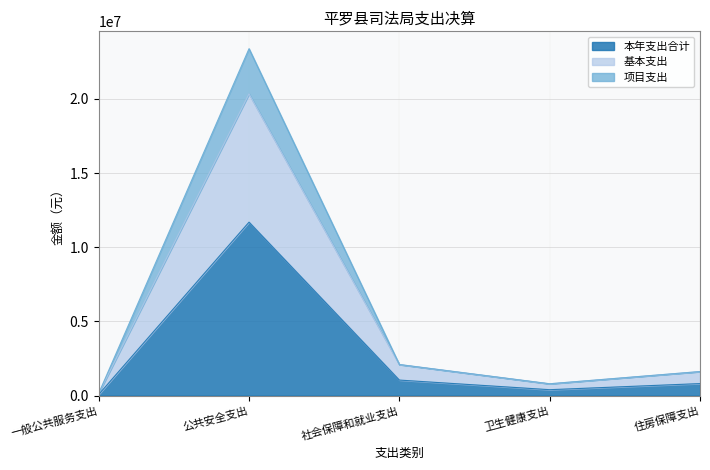

How many values in the 本年支出合计 series are below 810713?

2